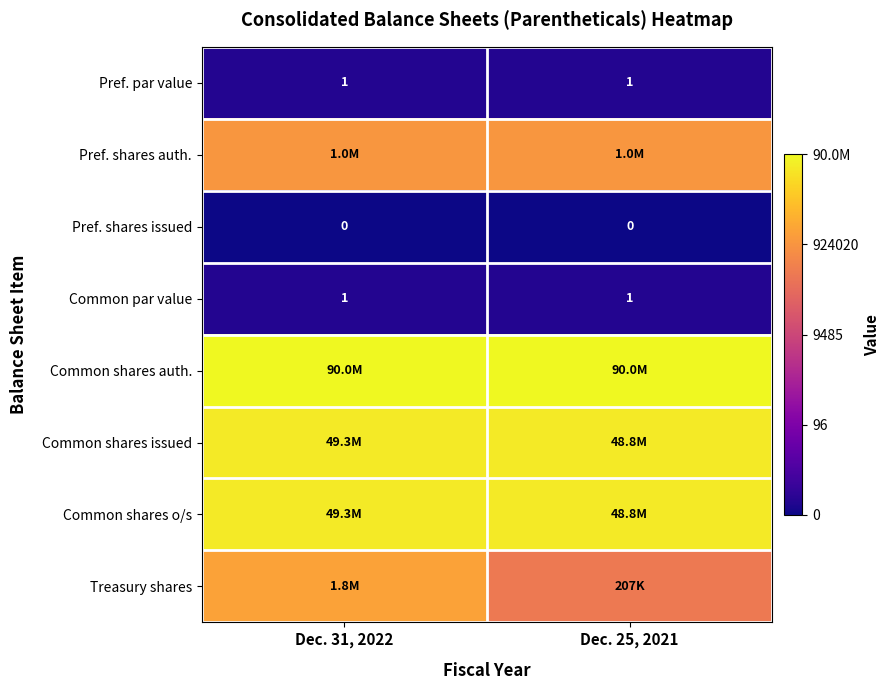

Which category has the lowest value in the Common shares issued series?

Dec. 25, 2021